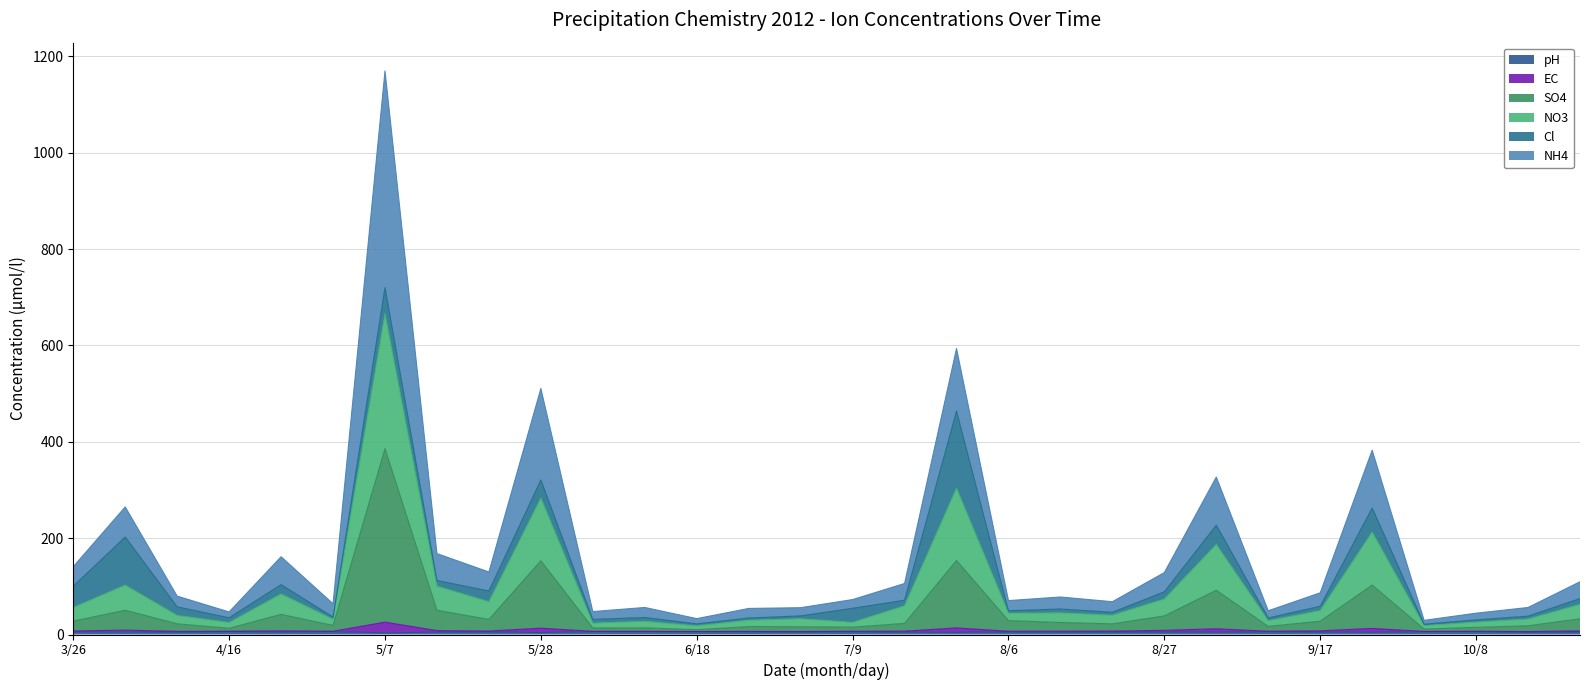

How many categories are shown in the chart?

30